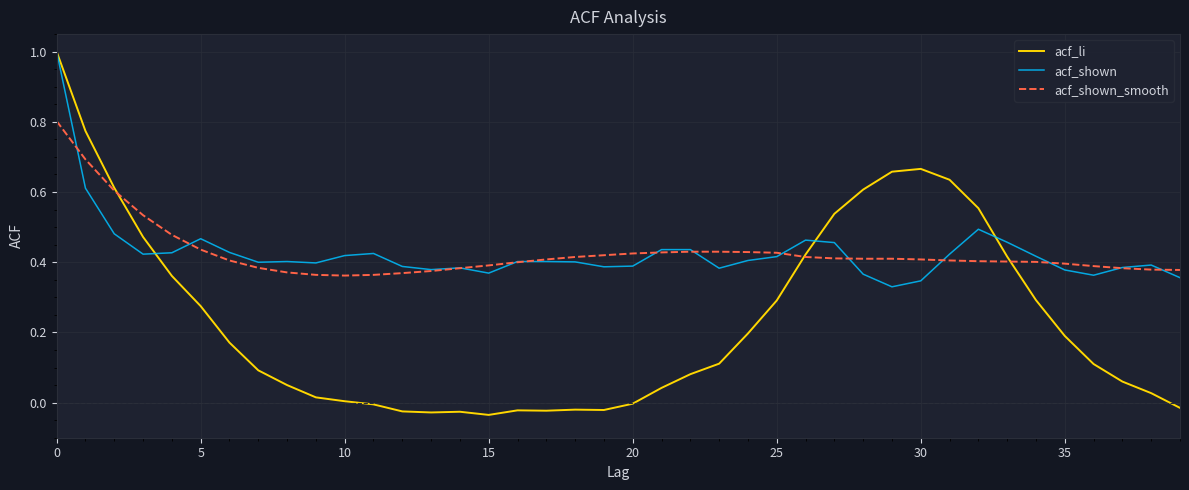

Count the acf_shown_smooth values in the range 0 to 1.

40